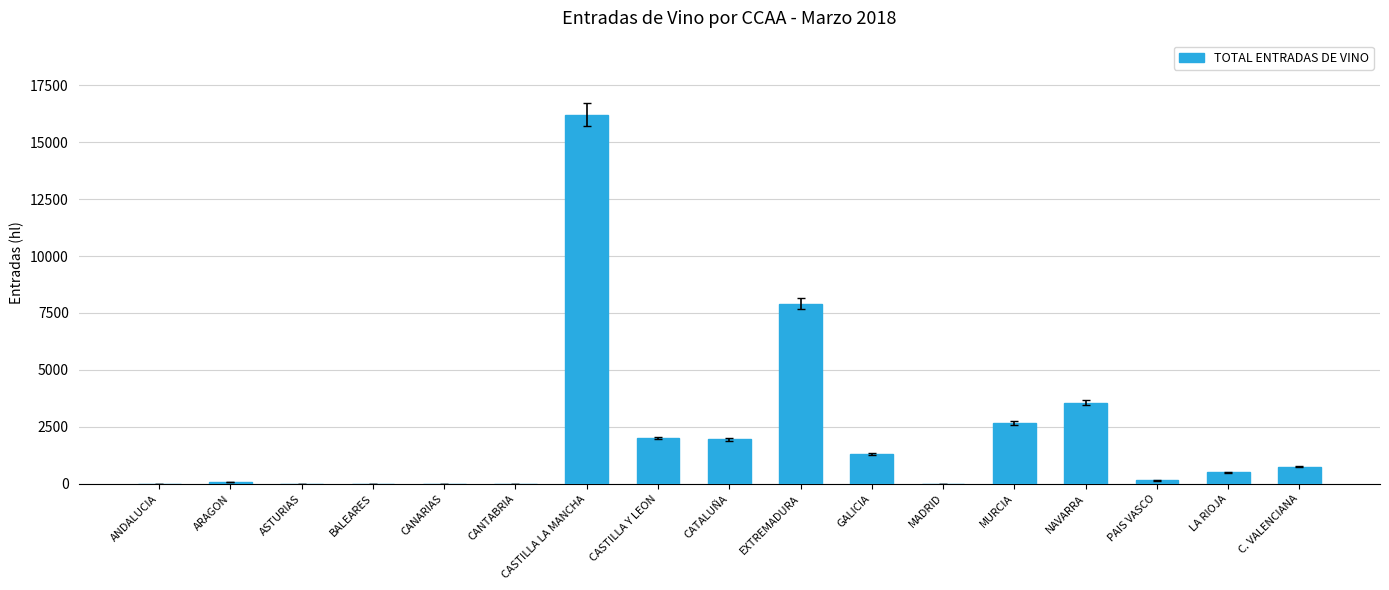

What is the maximum value shown in the chart?

16217